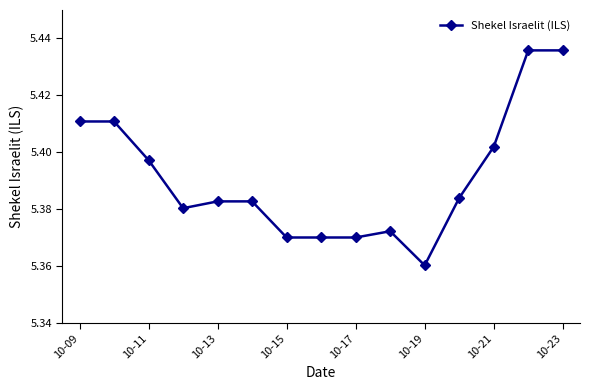

True or false: there are more than 0 points higher than both neighbors.

True